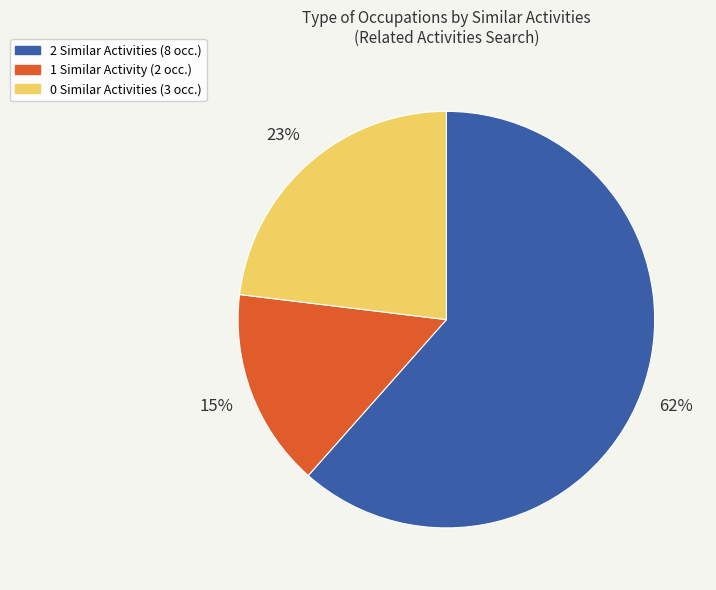

Is there a majority slice in this chart?

Yes